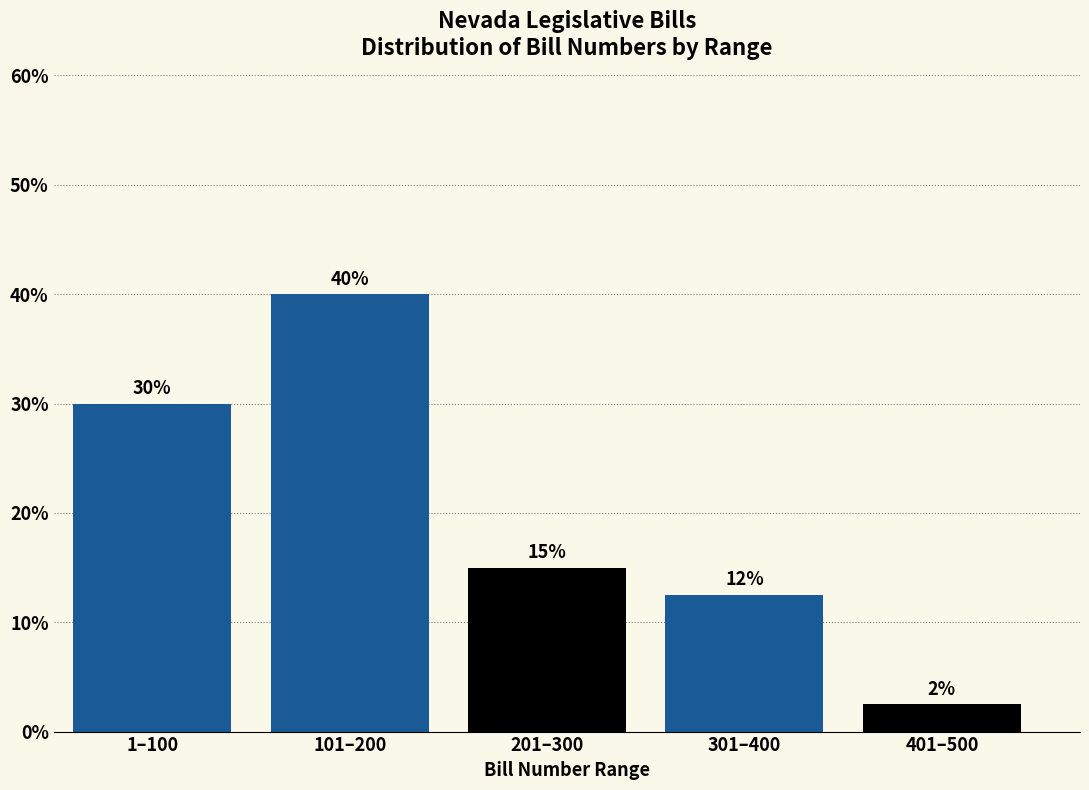

Between 101–200 and 1–100, which is larger?

101–200